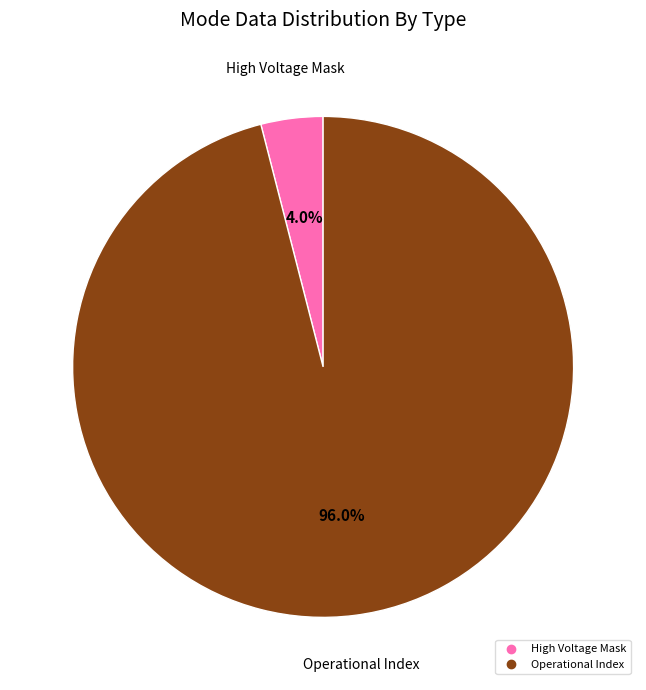

Does any single category account for the majority?

Yes